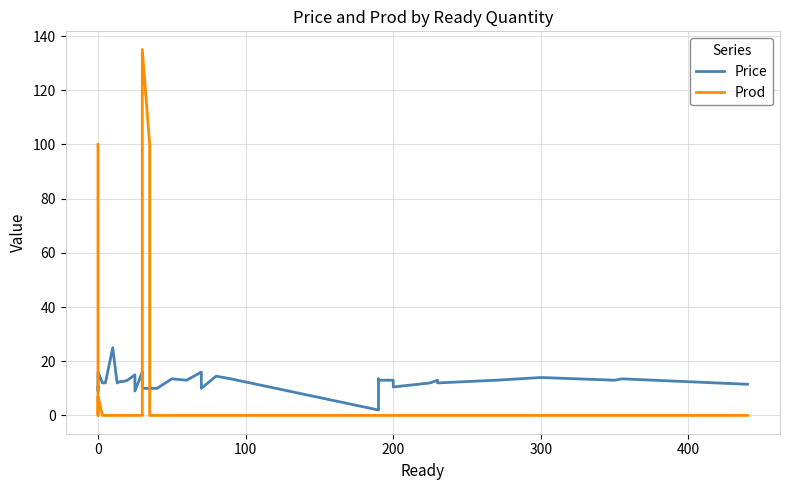

What is the average value of the Prod series?

9.4